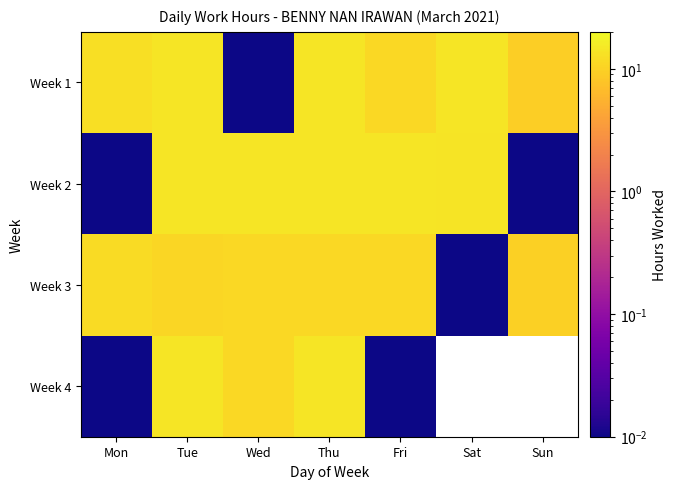

At Wed, list the series in order from smallest to largest.

Week 1, Week 4, Week 3, Week 2